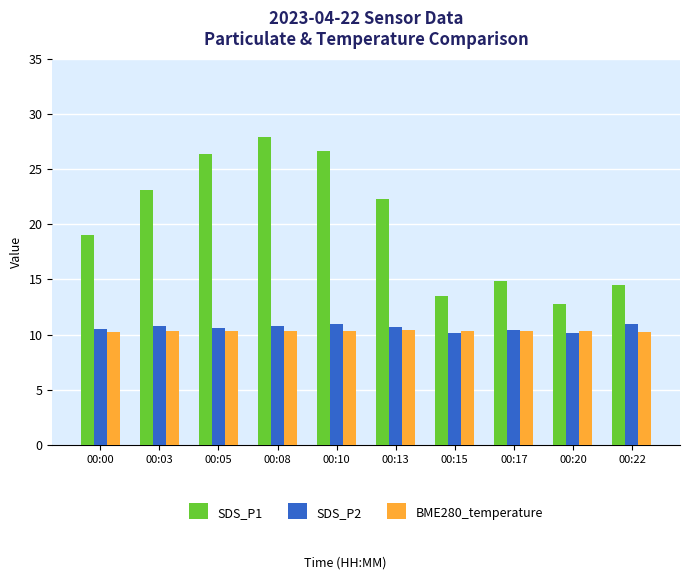

Is it true that SDS_P2 equals 10.7 at 00:13?

True